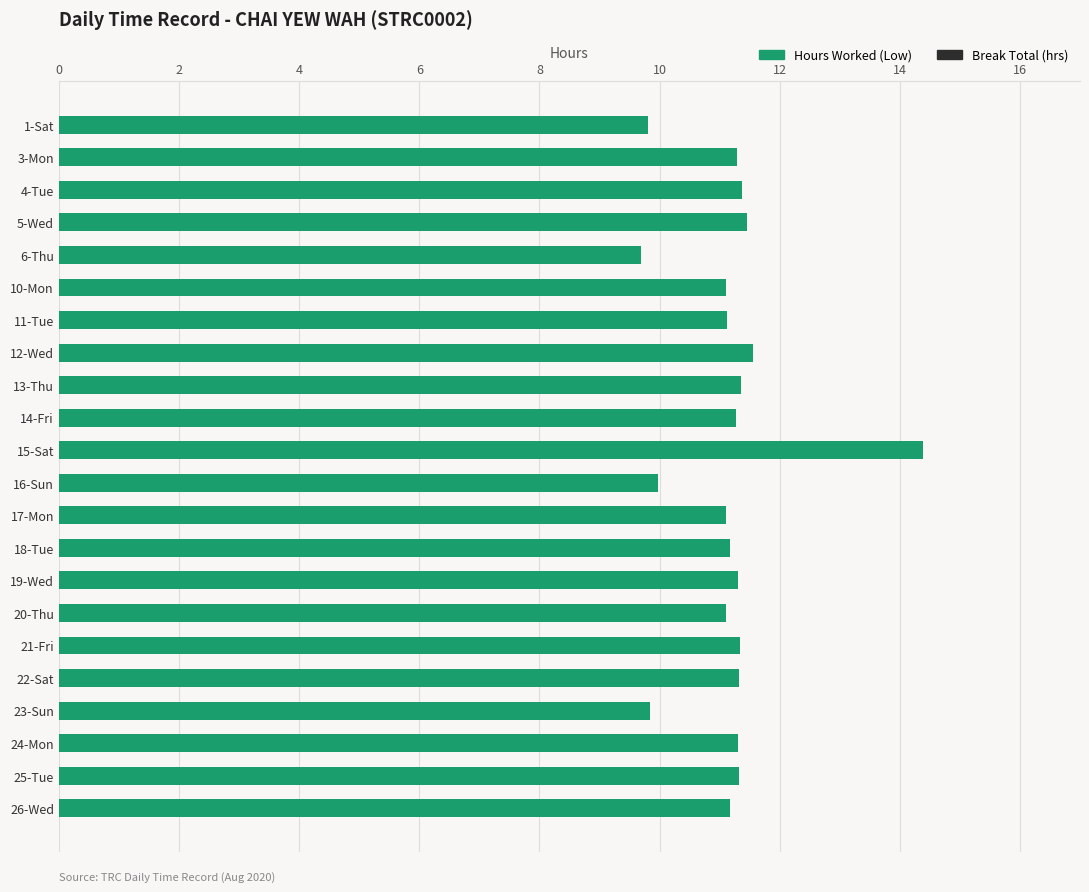

The chart shows a value of 15.2 at 6-Thu. True or false?

False